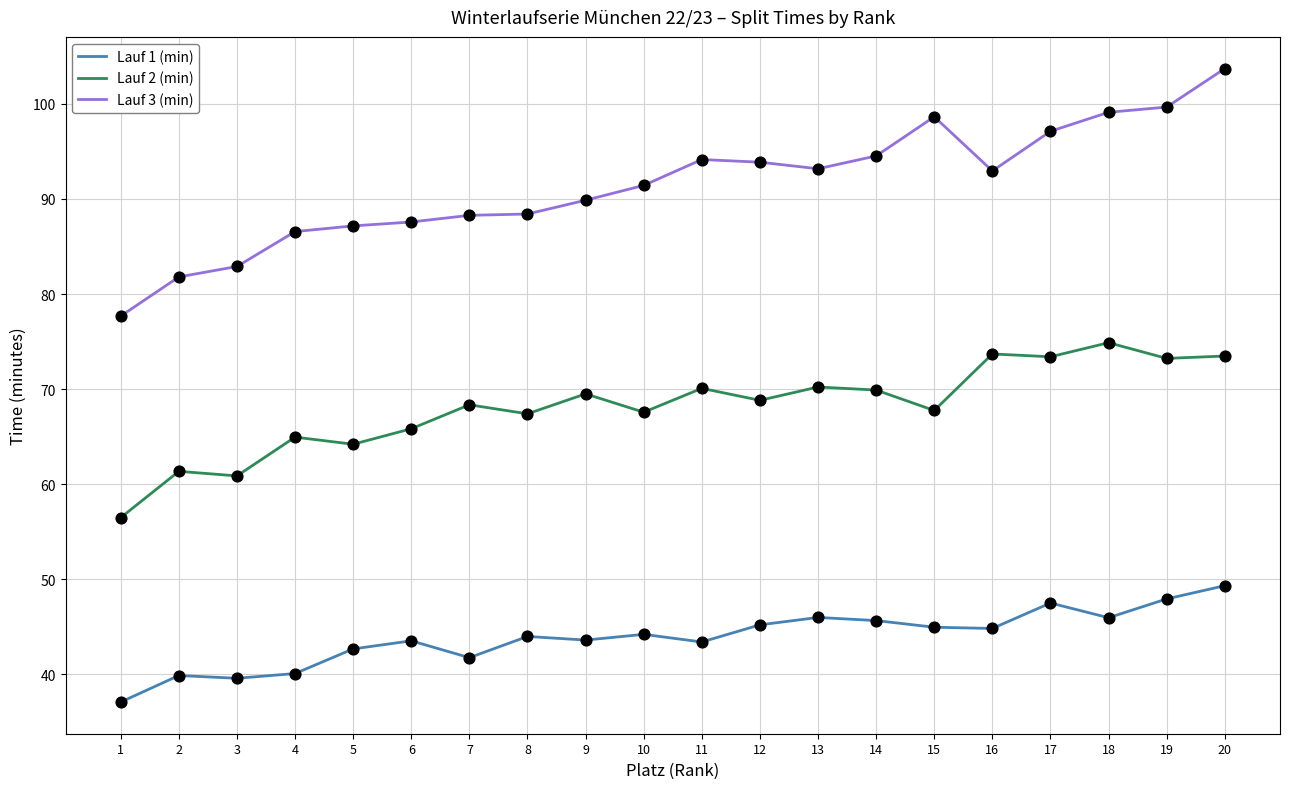

Which series has the largest total across all categories?

Lauf 3 (min)